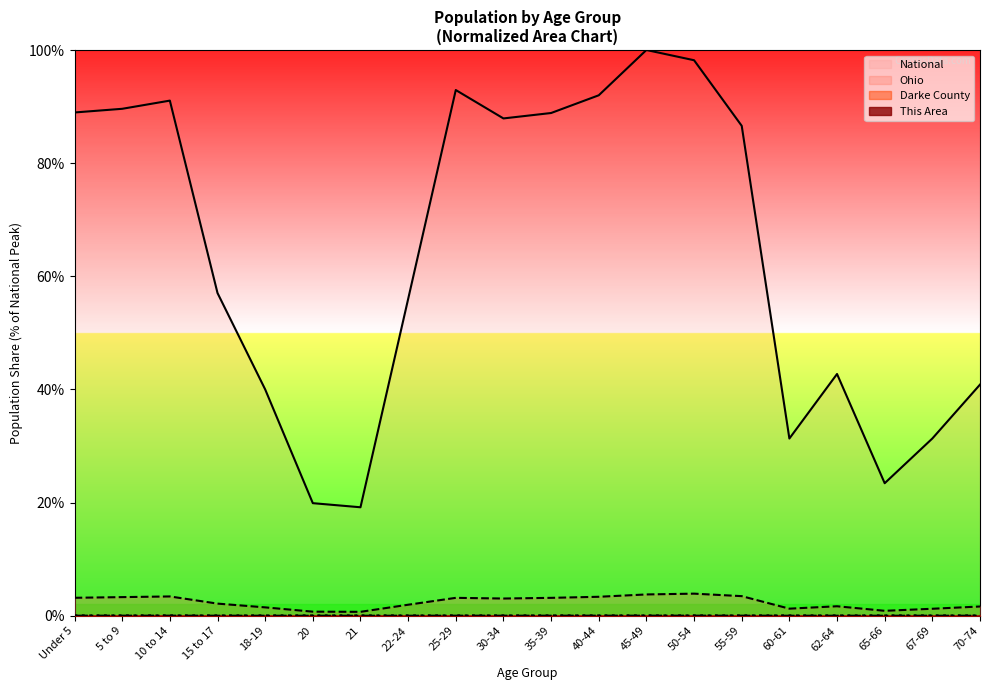

Count the Darke County values in the range 0 to 1.

20